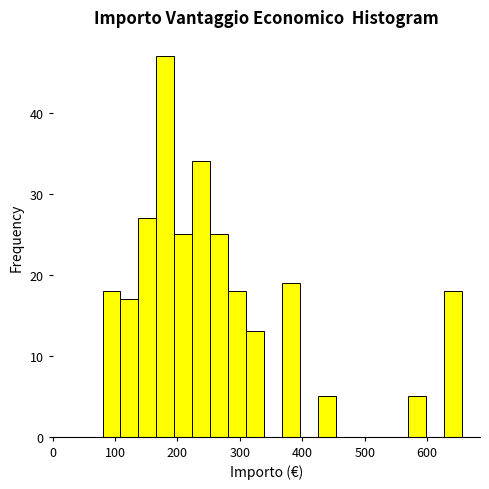

Read against the x-axis, roughly where is the centre of the tallest bar?

180